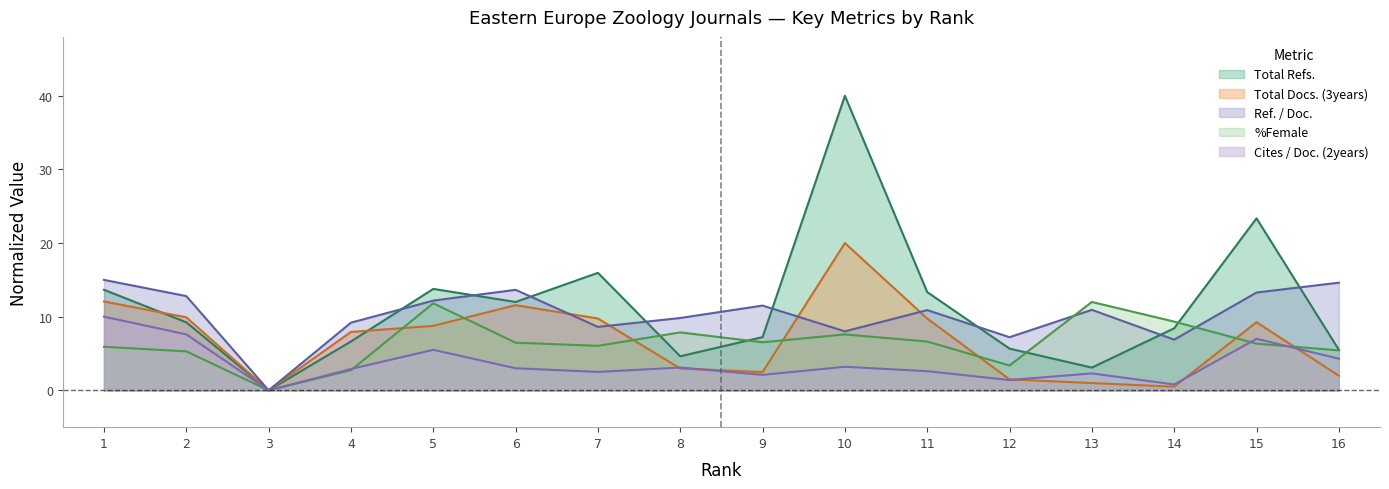

Reading left to right, what are all the values shown in this chart?

Total Refs.: 1=13.7	2=9.2	3=0.0	4=6.6	5=13.8	6=12.0	7=16.0	8=4.6	9=7.2	10=40.0	11=13.3	12=5.7	13=3.1	14=8.4	15=23.4	16=5.5
Total Docs. (3years): 1=12.1	2=9.9	3=0.0	4=7.9	5=8.8	6=11.6	7=9.8	8=3.0	9=2.5	10=20.0	11=9.8	12=1.5	13=1.0	14=0.5	15=9.3	16=2.0
Cites / Doc. (2years): 1=10.0	2=7.6	3=0.0	4=2.9	5=5.5	6=3.0	7=2.5	8=3.1	9=2.1	10=3.2	11=2.6	12=1.4	13=2.3	14=0.8	15=7.0	16=4.3
Ref. / Doc.: 1=15.0	2=12.8	3=0.0	4=9.2	5=12.2	6=13.7	7=8.6	8=9.8	9=11.5	10=8.0	11=10.9	12=7.2	13=10.9	14=6.9	15=13.3	16=14.6
%Female: 1=5.9	2=5.3	3=0.0	4=2.7	5=11.8	6=6.5	7=6.0	8=7.9	9=6.5	10=7.6	11=6.6	12=3.4	13=12.0	14=9.3	15=6.3	16=5.4